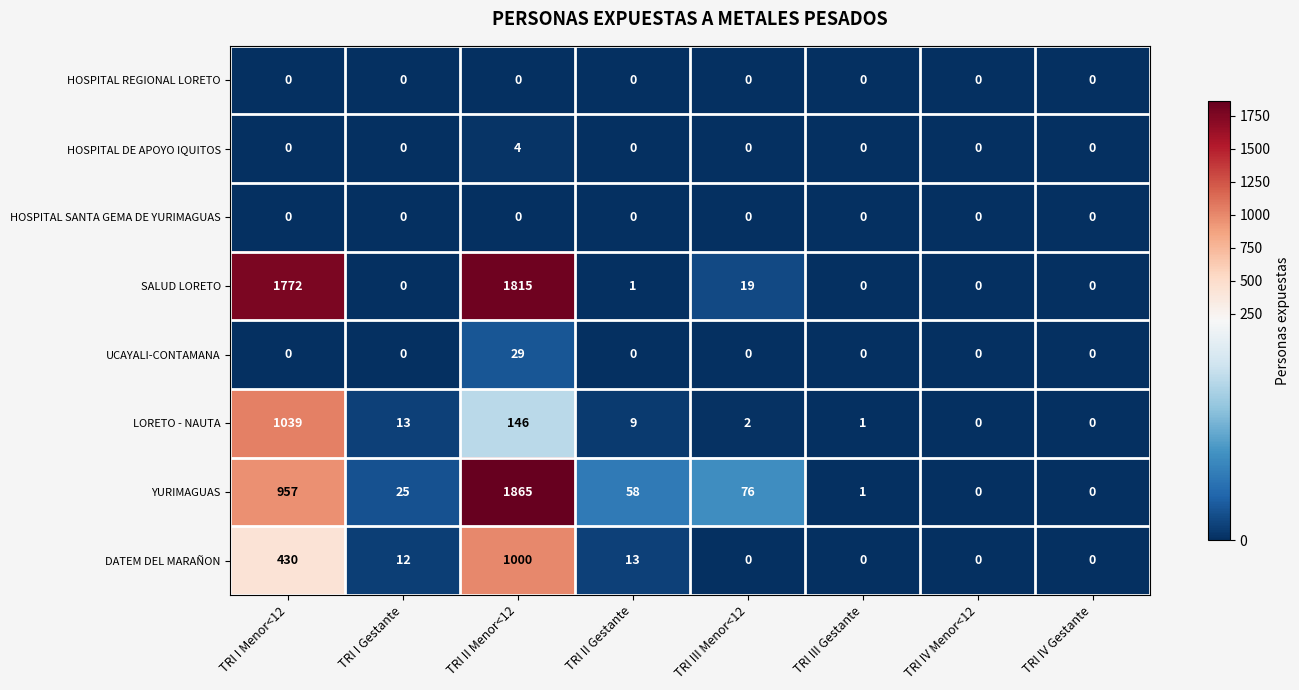

At which category is the sum across all series the highest?

TRI II Menor<12